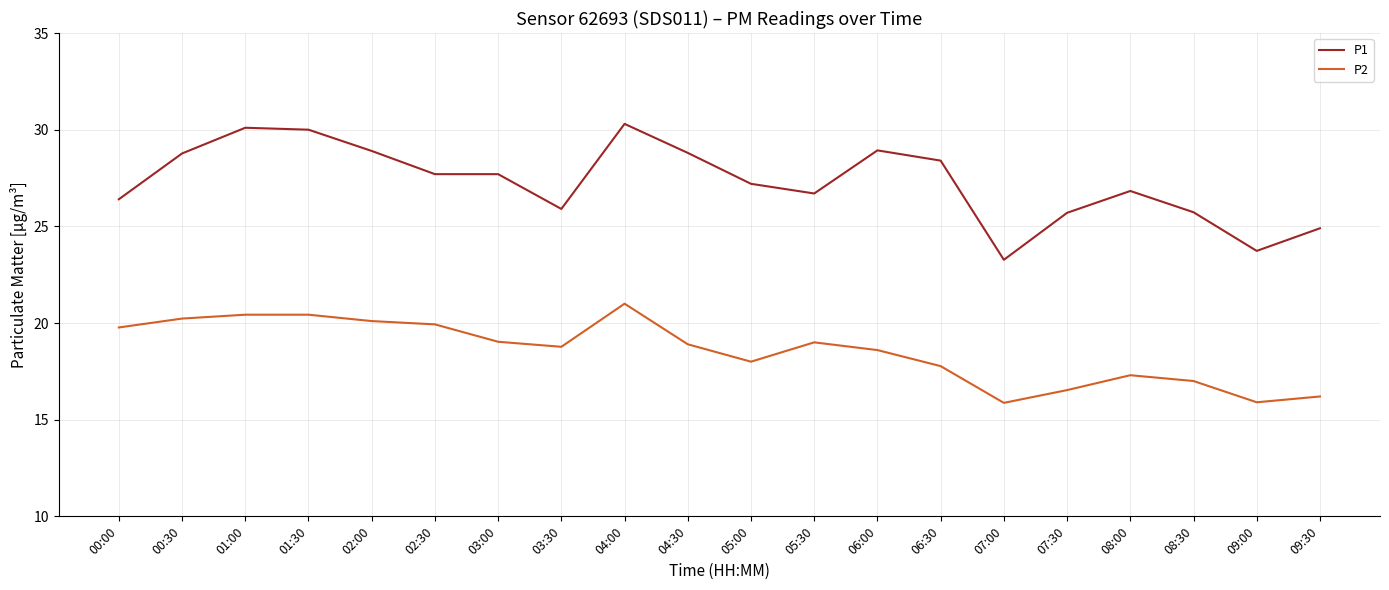

Rank the series at 07:30 from lowest to highest value.

P2, P1